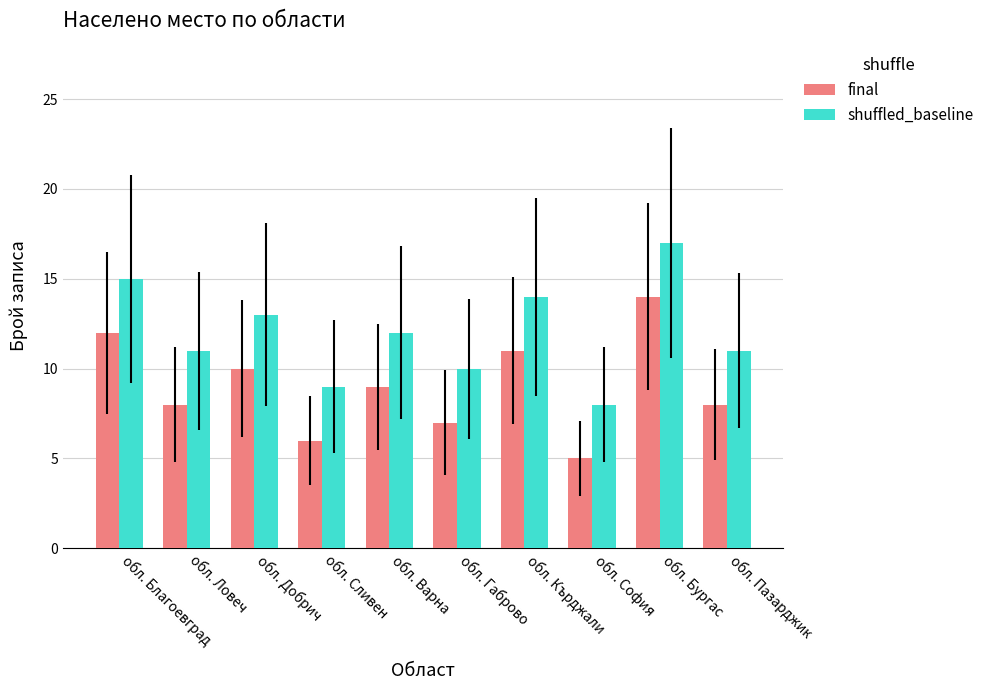

What is the spread (max minus min) of values at обл. Бургас?

3